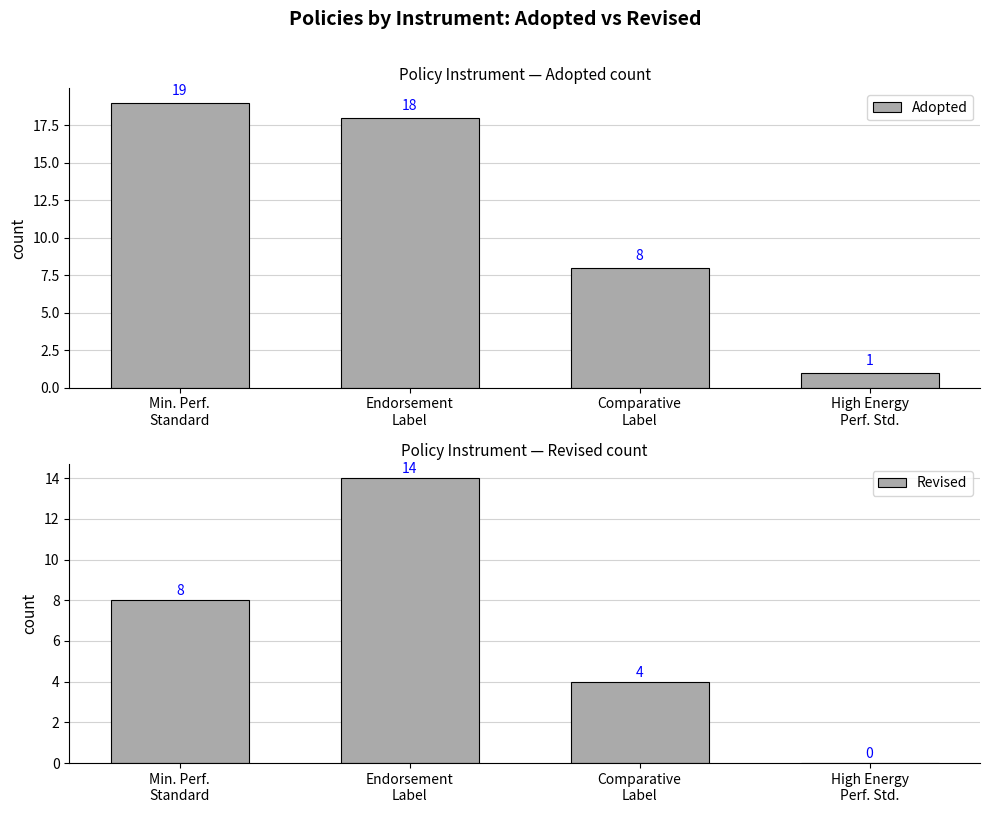

Rank the series by their maximum value, from highest to lowest.

Adopted, Revised